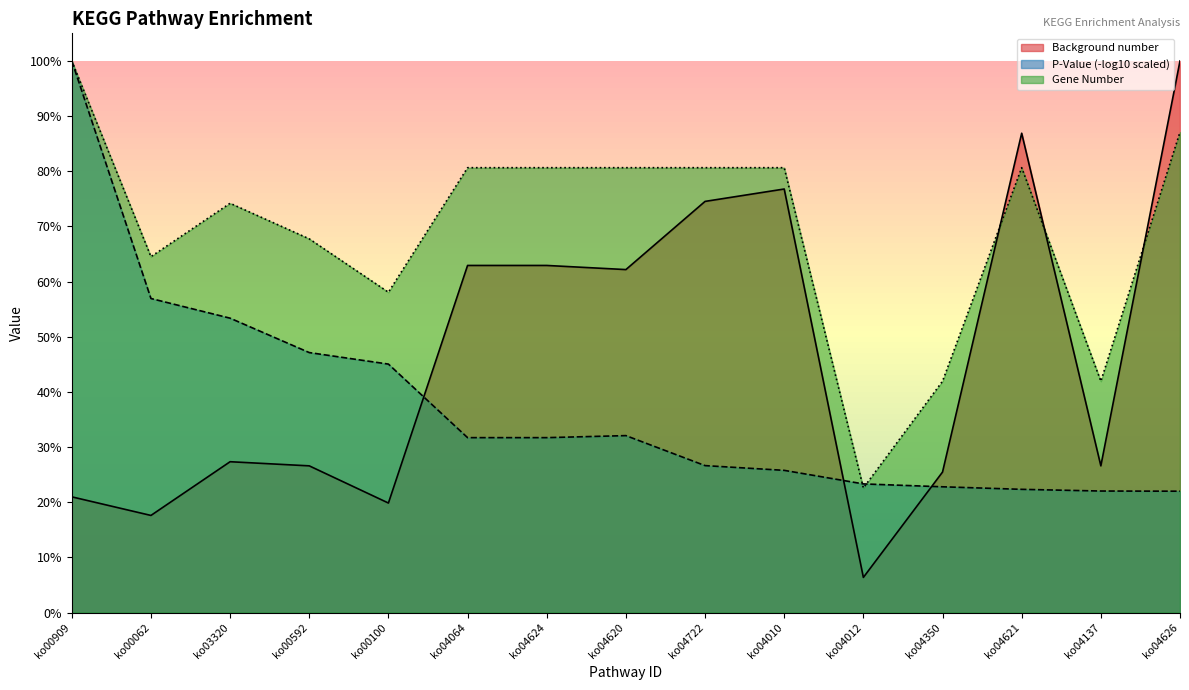

Which series changed the most between ko00909 and ko04626?

Background number